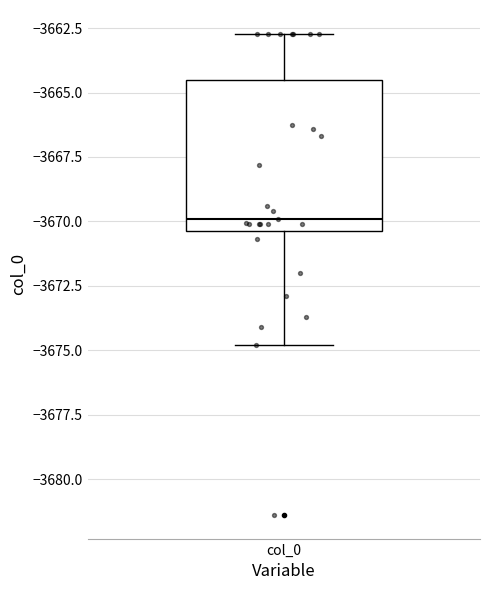

Read this box plot against the y-axis: the position of the median line, the range covered by the box, and the ends of both whiskers. The values are not printed on the chart, so give them approximately, as read against the axis.

median -3670.0, box -3670.5 to -3664.5, whiskers -3675.0 to -3662.5